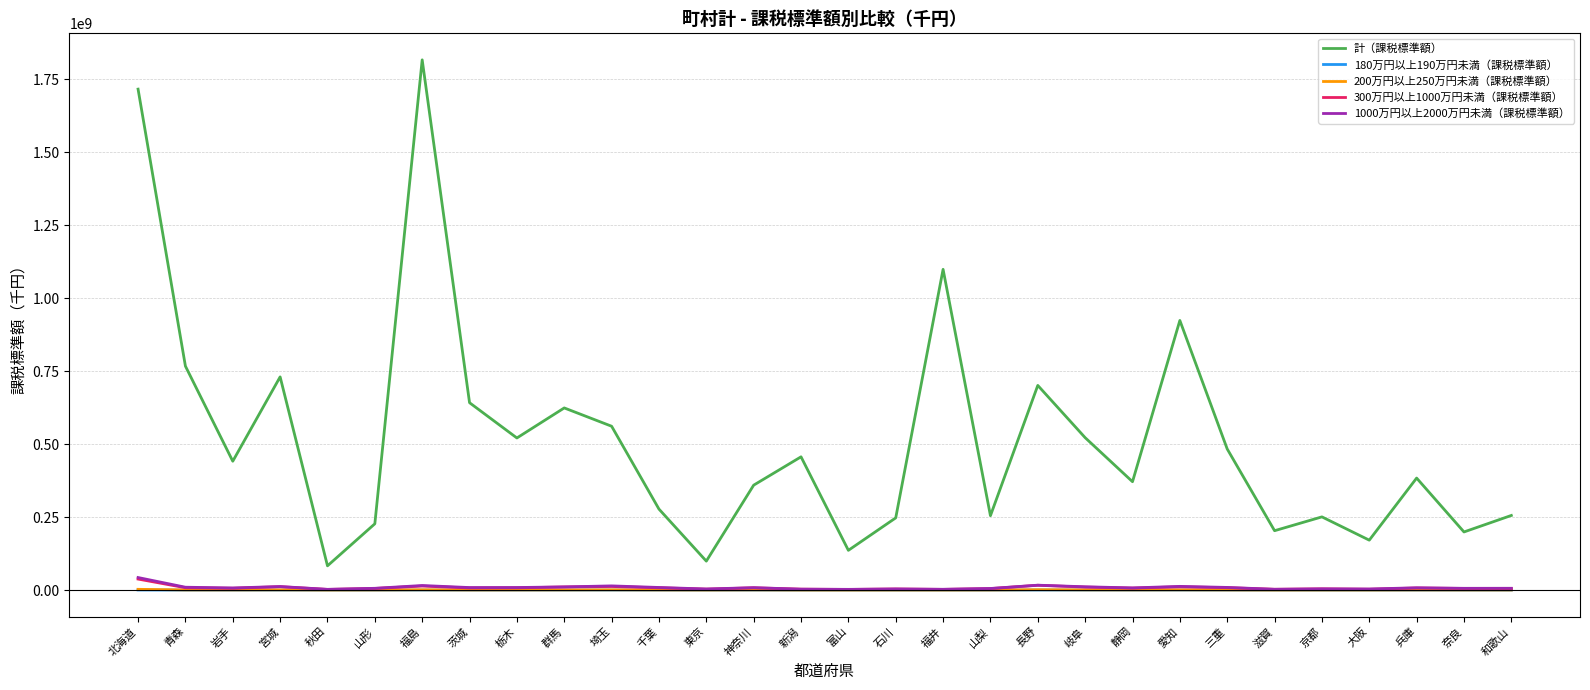

Does the chart display data point markers on the line(s)?

No